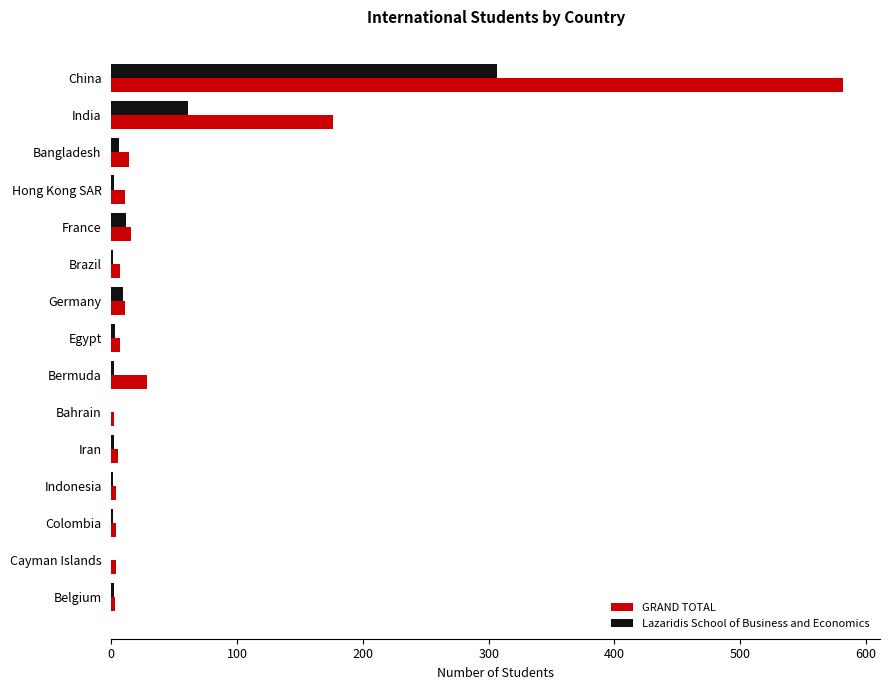

Which series has the widest spread of values?

GRAND TOTAL